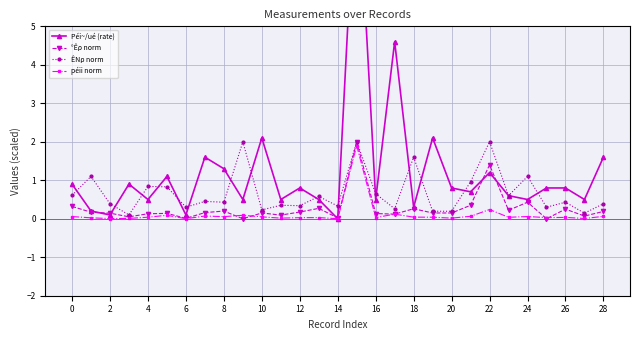

True or false: ÊNρ norm has more than 2 points higher than both neighbors.

True